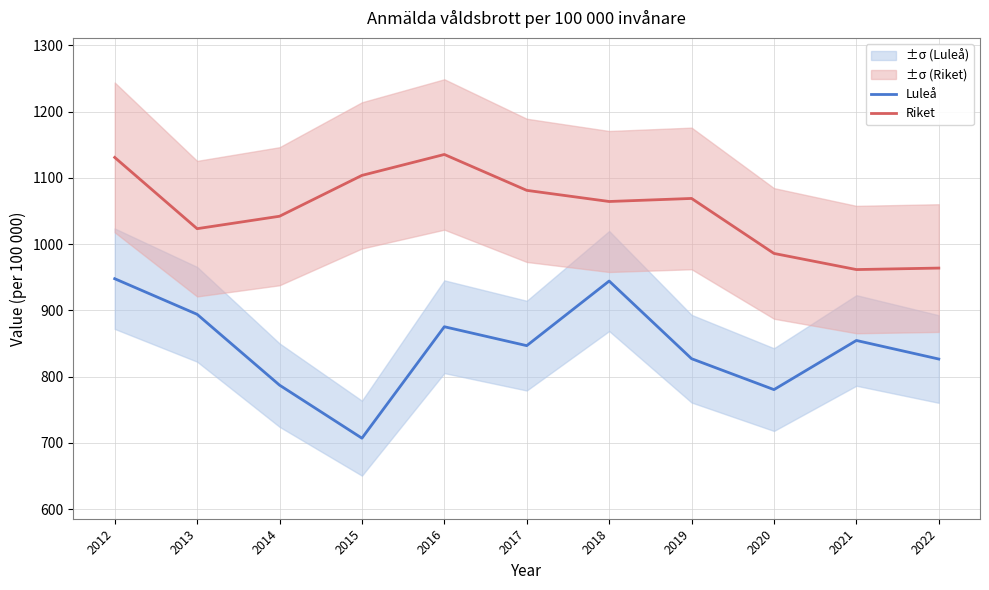

List the series in order of their overall mean, lowest first.

Luleå, Riket